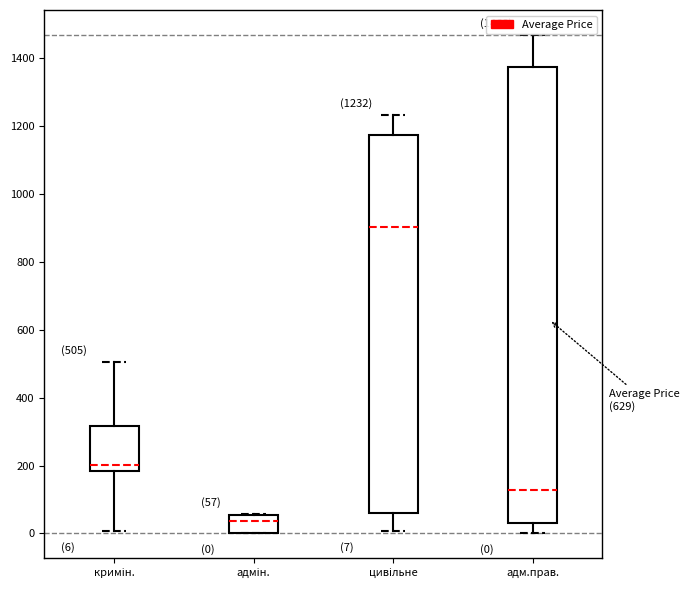

Which box is the tallest, from its lower edge to its upper edge?

адм.прав.